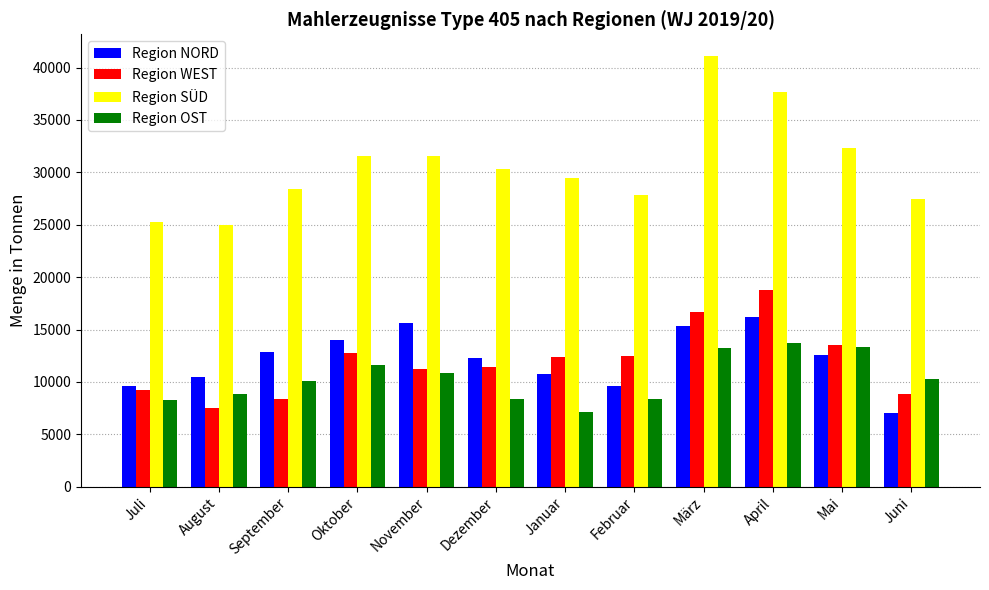

Rank the series by their maximum value, from highest to lowest.

Region SÜD, Region WEST, Region NORD, Region OST